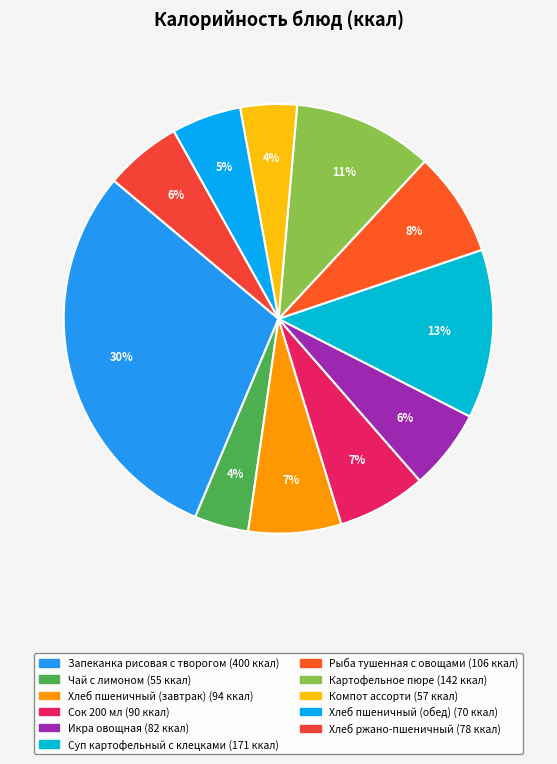

What percentage is the Рыба тушенная с овощами slice, to the nearest percent?

8%